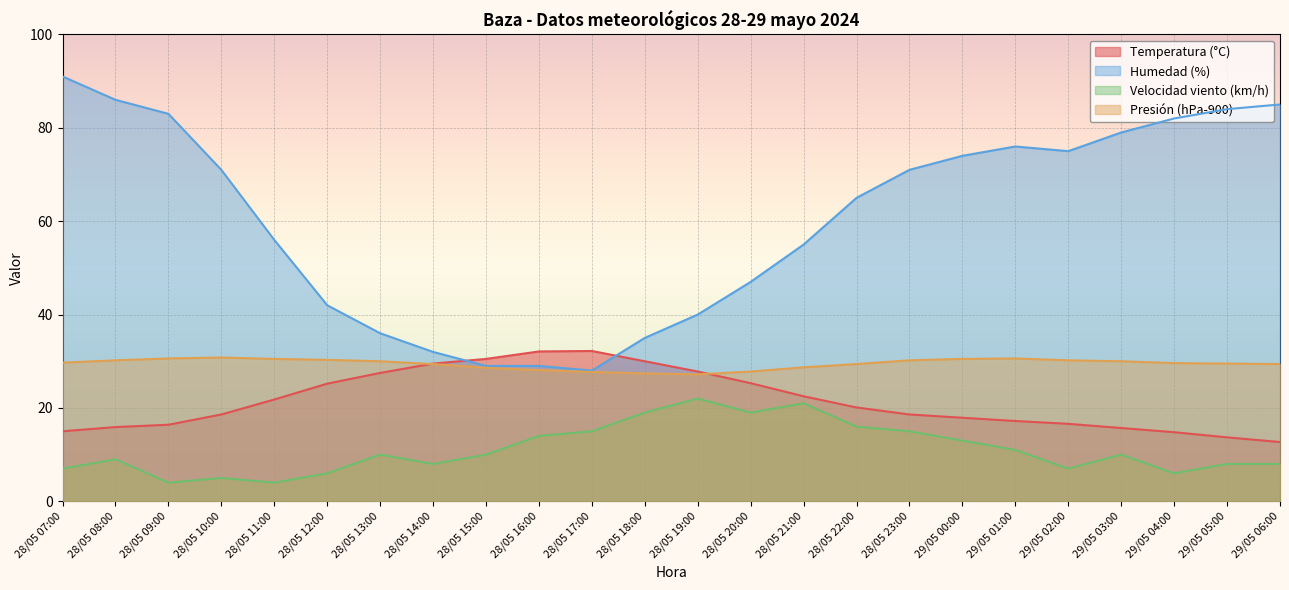

True or false: Presión (hPa-900) has more than 1 points higher than both neighbors.

True